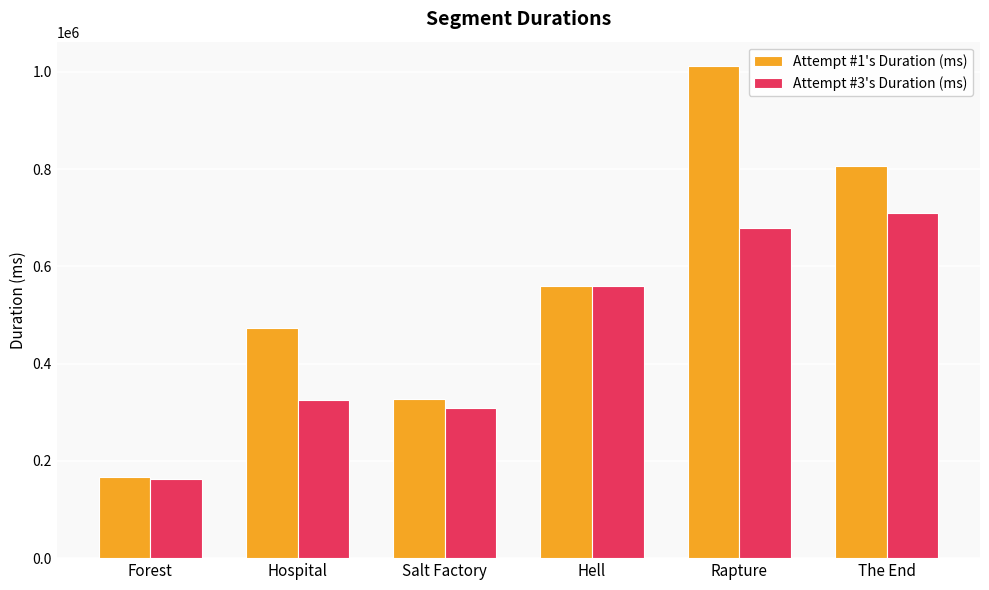

Which category has the highest value in the Attempt #3's Duration (ms) series?

The End